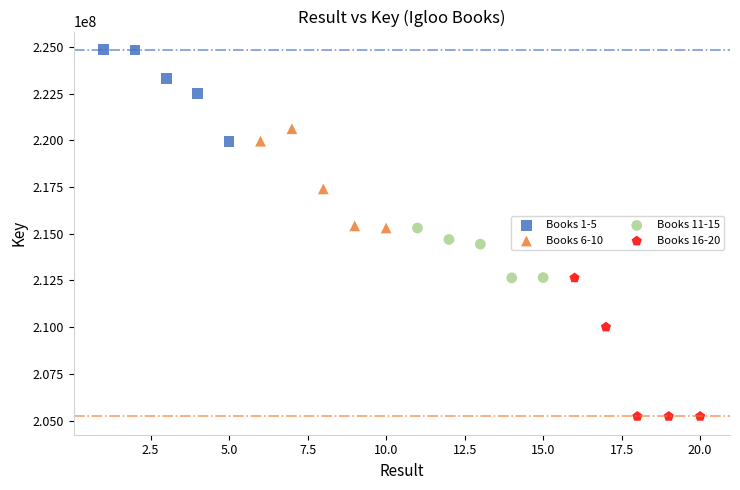

What are all the series names shown in the legend?

Books 1-5, Books 6-10, Books 11-15, Books 16-20